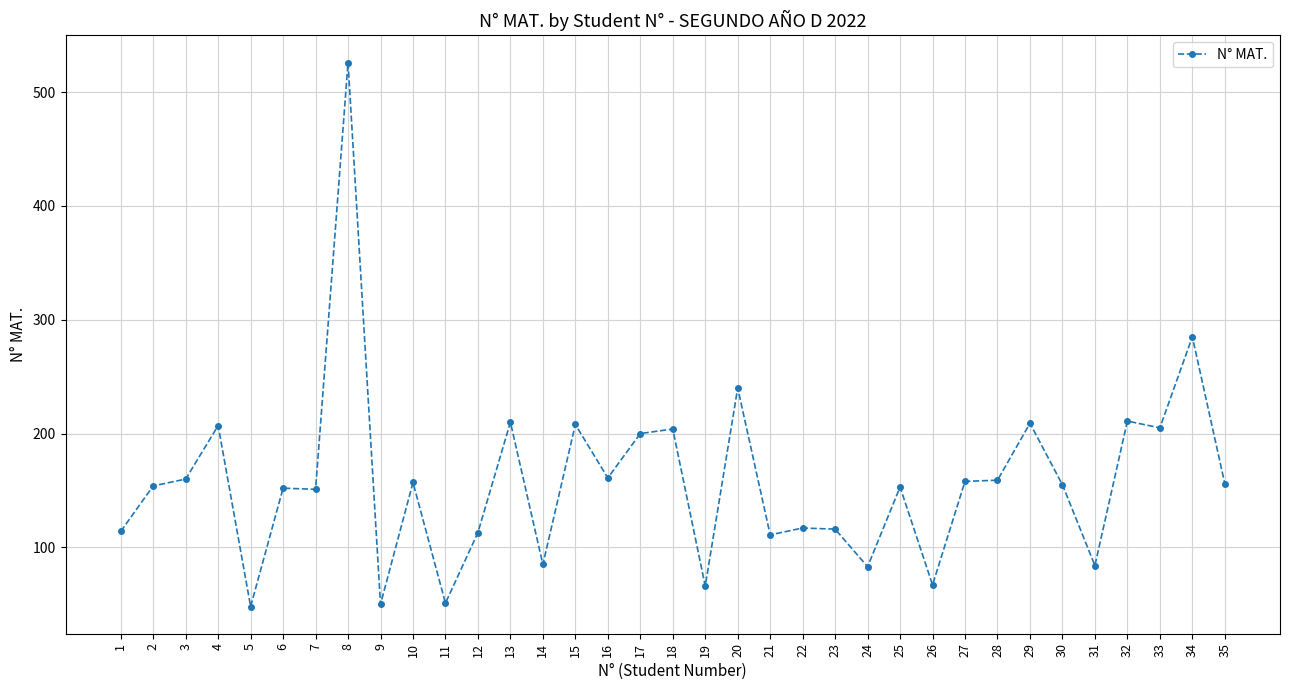

Is it true that the value at 14 is 123?

False